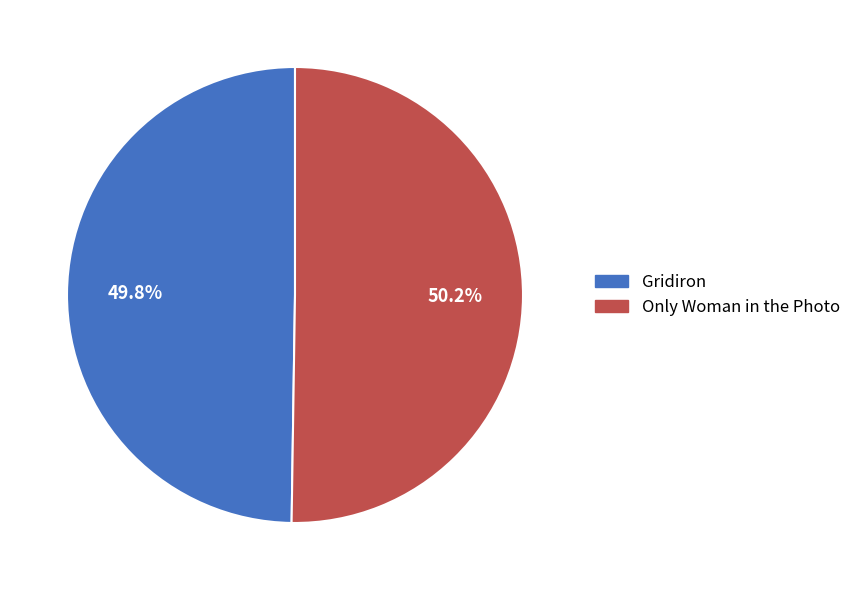

Is there any slice that represents more than half of the pie?

Yes